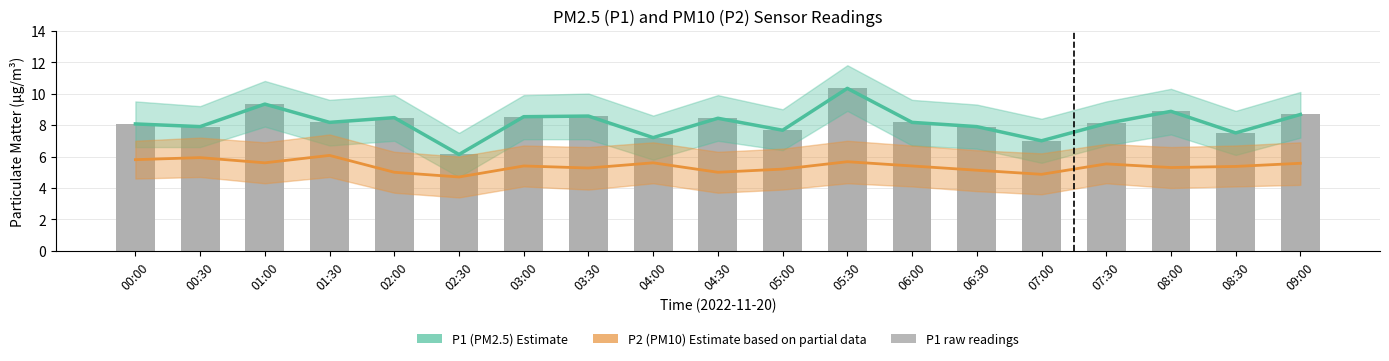

At which label does P1 reach its peak?

05:30